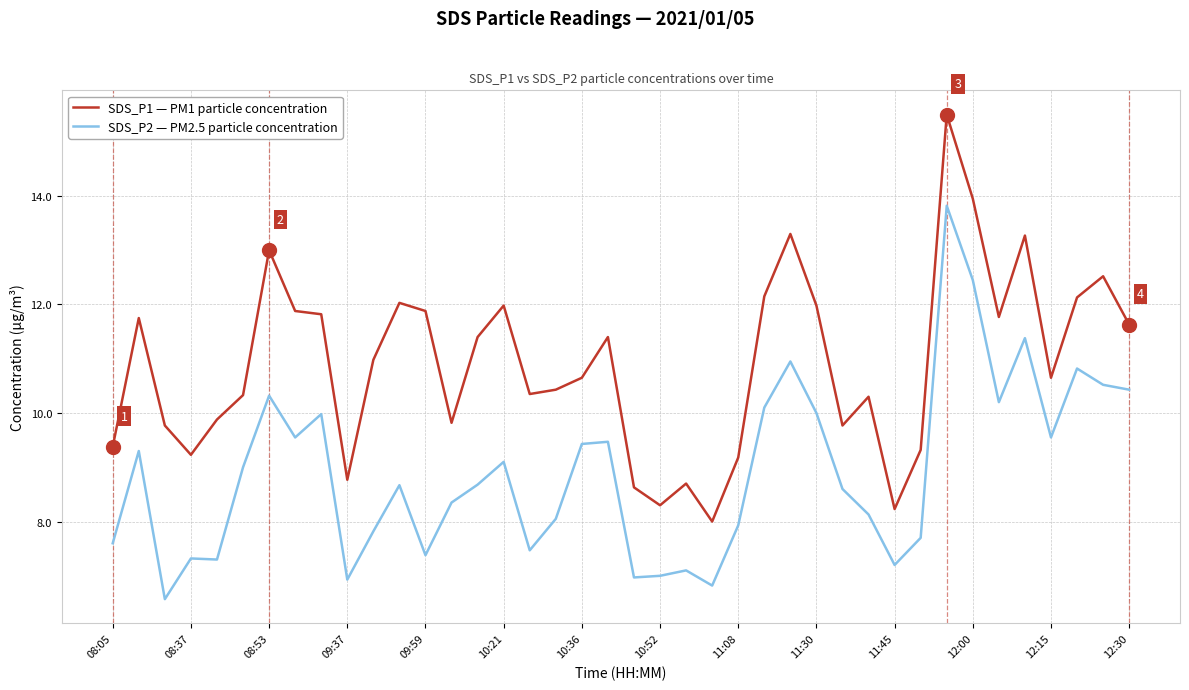

What is the minimum value shown in the chart?

6.6